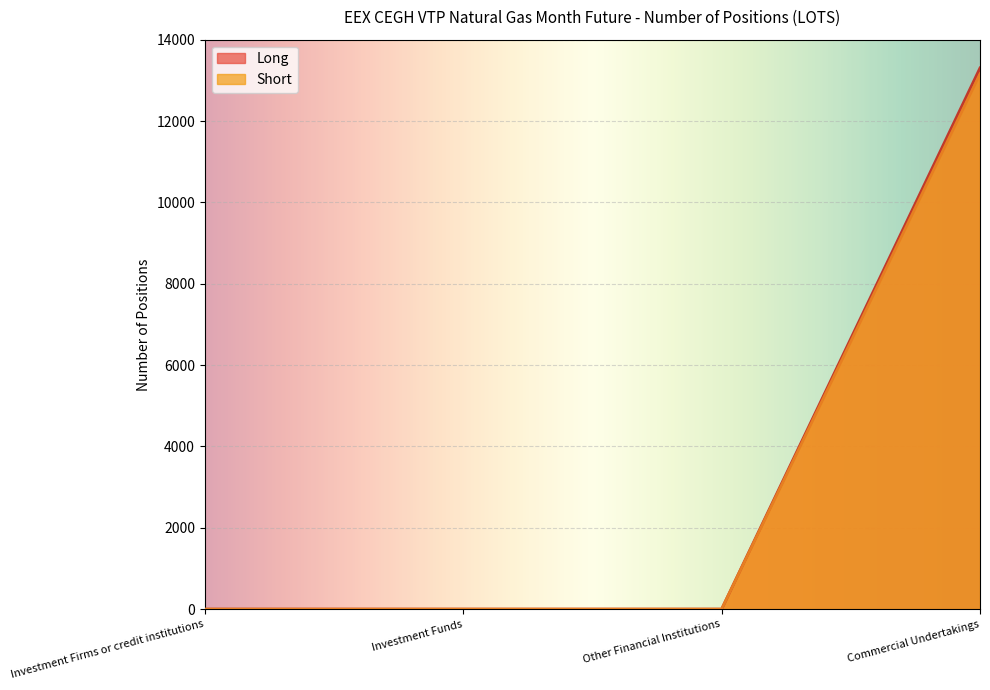

List the series in order of their peak value, lowest first.

Short, Long